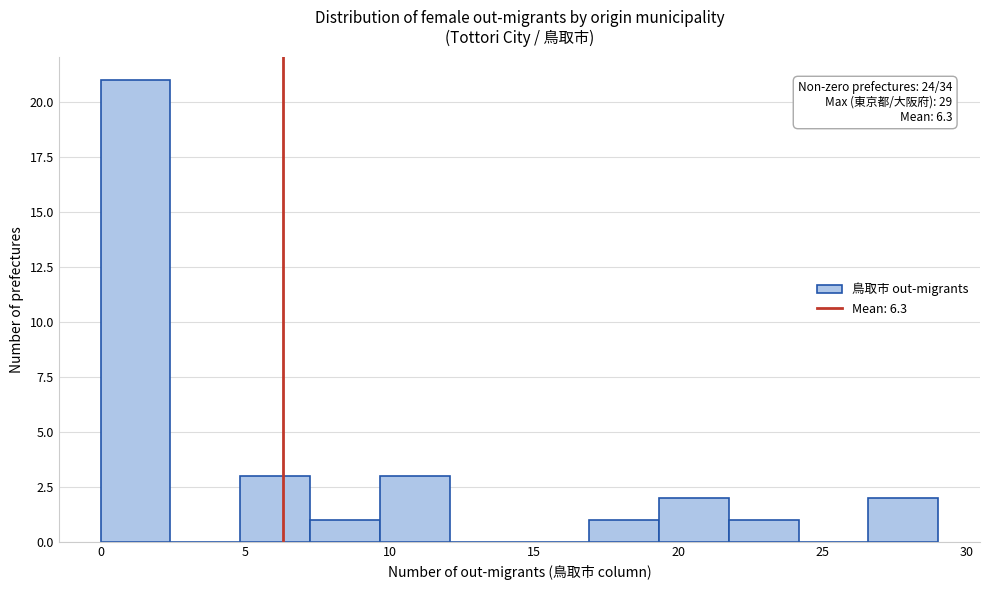

Which range on the x-axis has the tallest bar?

0.0 to 2.5